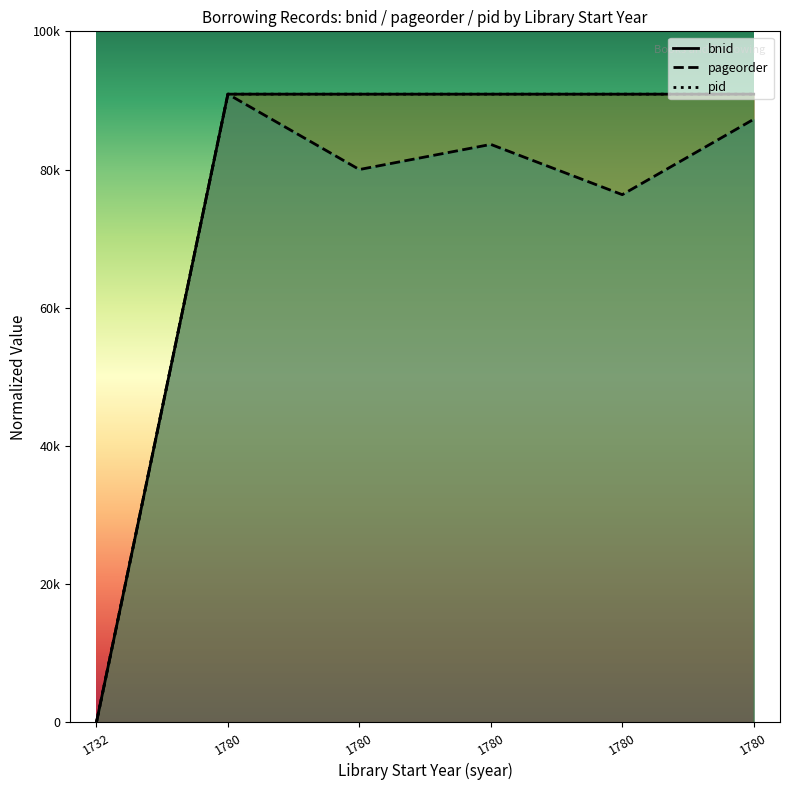

How many data points in pid are less than 300000?

1